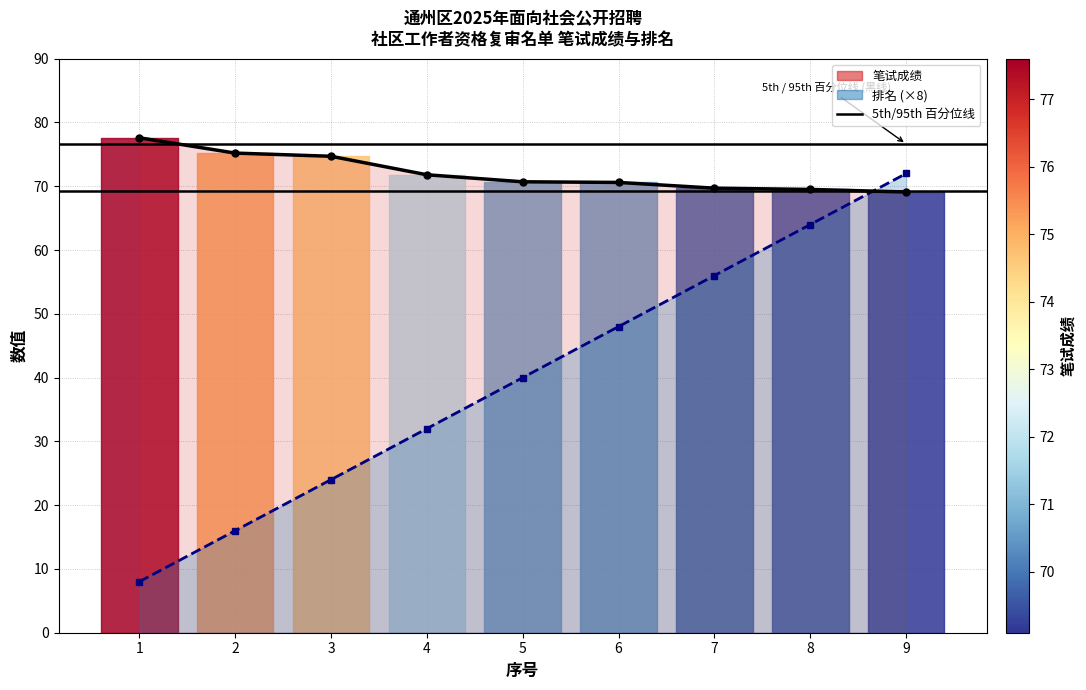

At which label is 笔试成绩 (线) closest to 73?

4